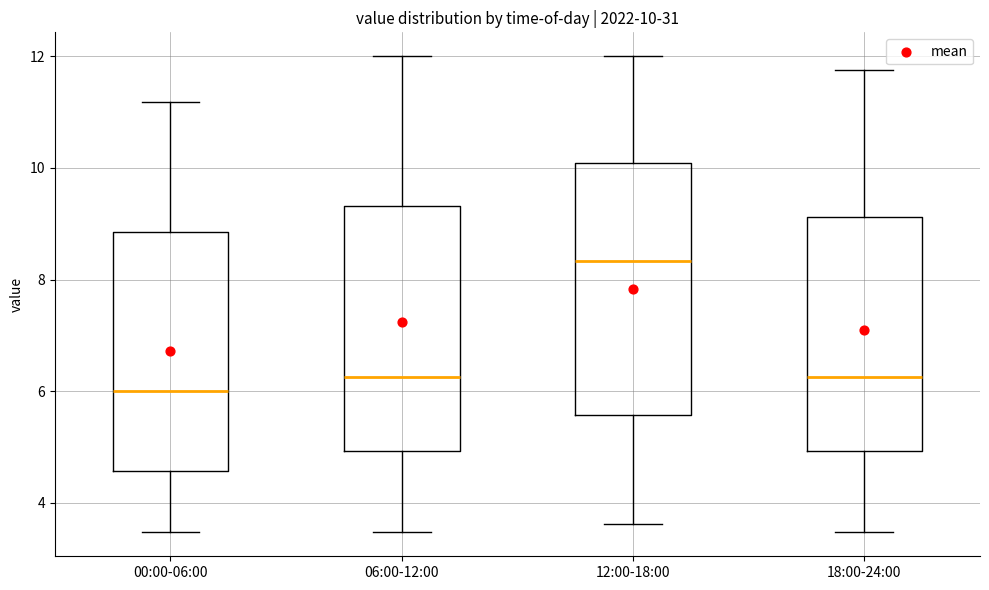

Which box has the highest median line?

12:00-18:00